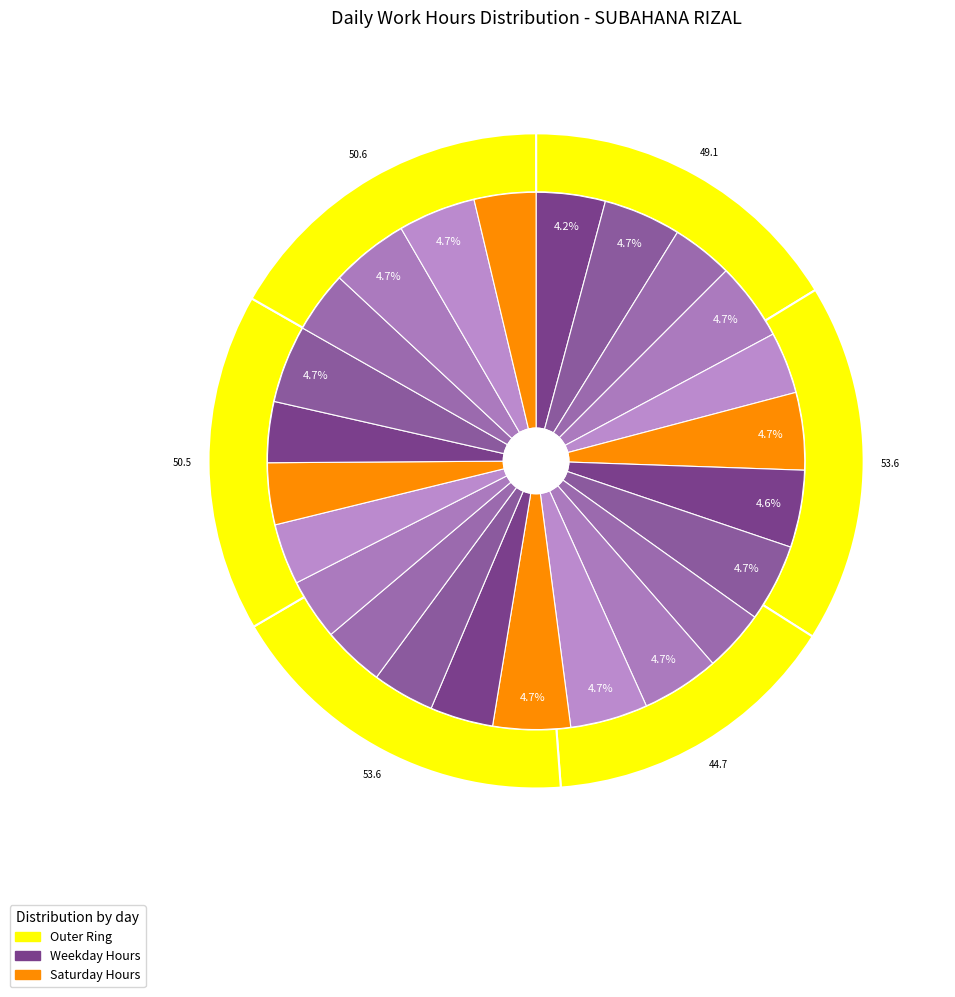

How many segments does this pie chart have?

24